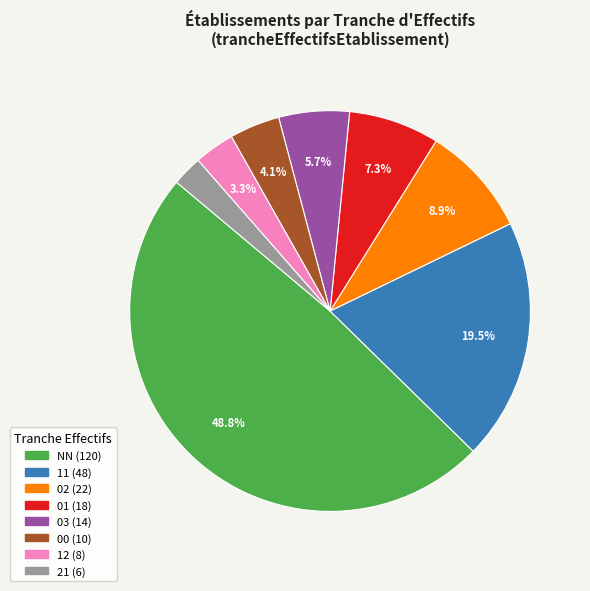

What percentage do 11 and NN together represent?

68.3%